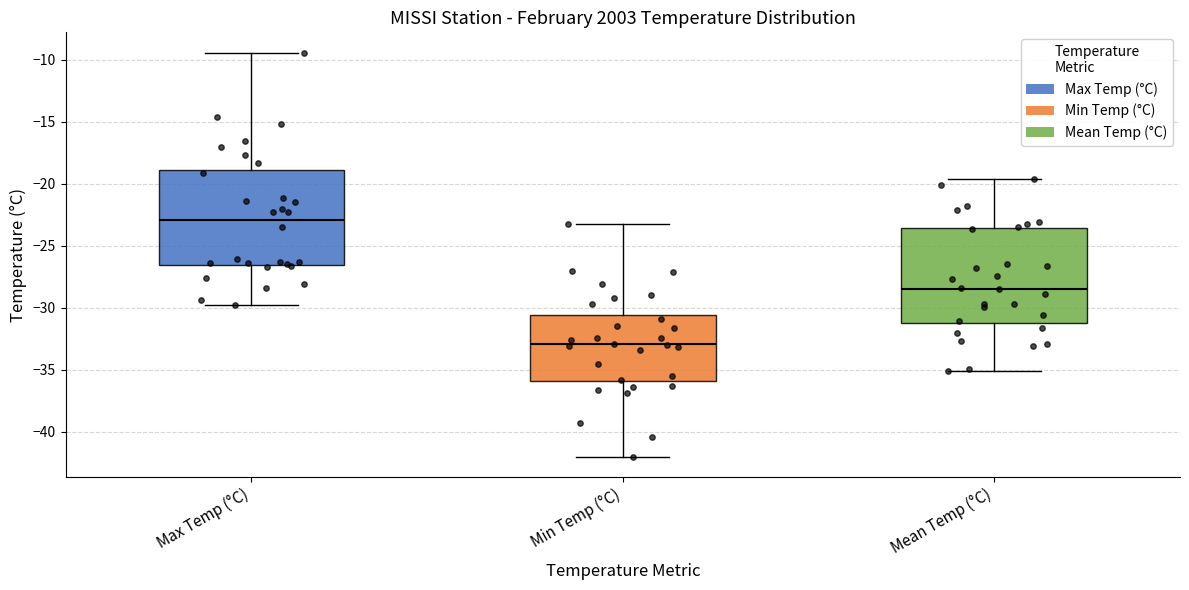

Reading left to right, transcribe this box plot: for each box, give where its median line is, the range the box spans, and where its two whiskers end, as read against the y-axis. The values are not printed on the chart, so give them approximately, as read against the axis.

Max Temp (°C): median -23.0, box -26.5 to -19.0, whiskers -30.0 to -9.5
Min Temp (°C): median -33.0, box -36.0 to -30.5, whiskers -42.0 to -23.0
Mean Temp (°C): median -28.5, box -31.0 to -23.5, whiskers -35.0 to -19.5